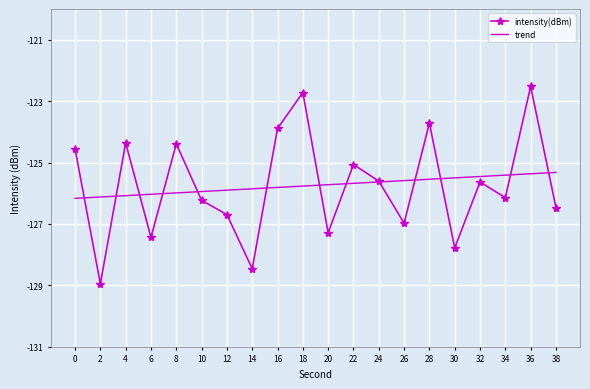

Read the value at 8.

-124.4